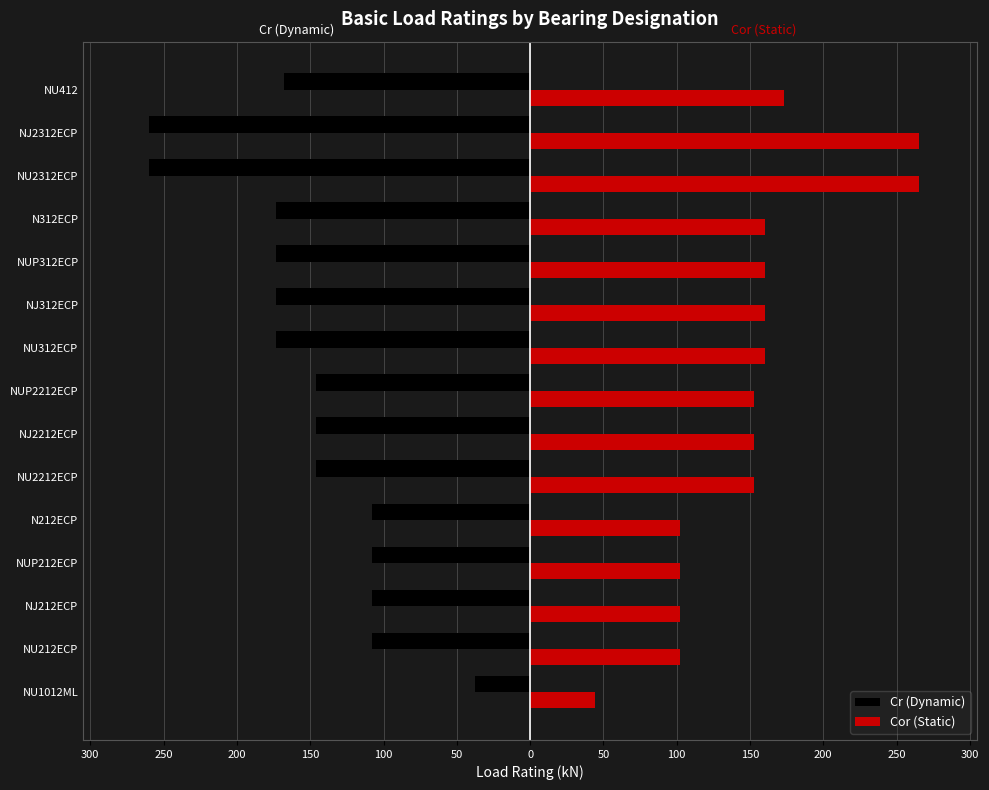

What are all the series names shown in the legend?

Cr (Dynamic), Cor (Static)